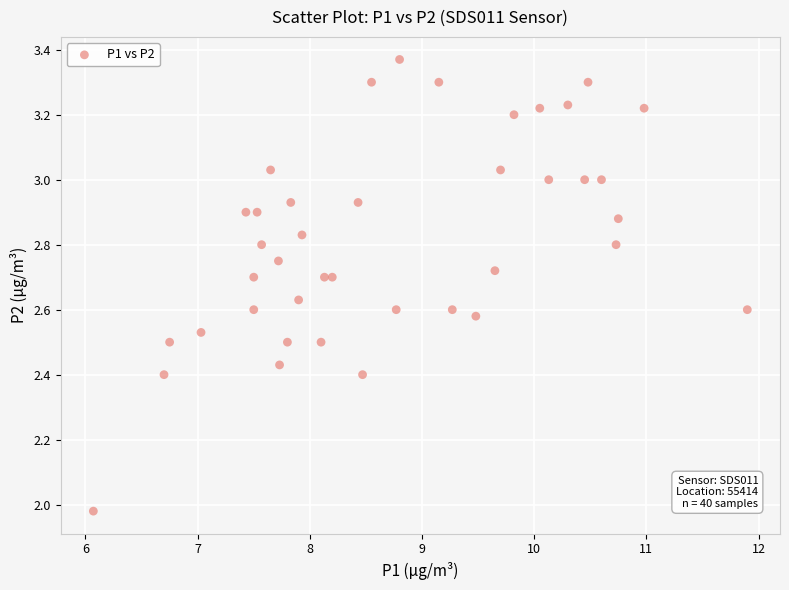

What is the range of Y values (max minus min)?

1.4